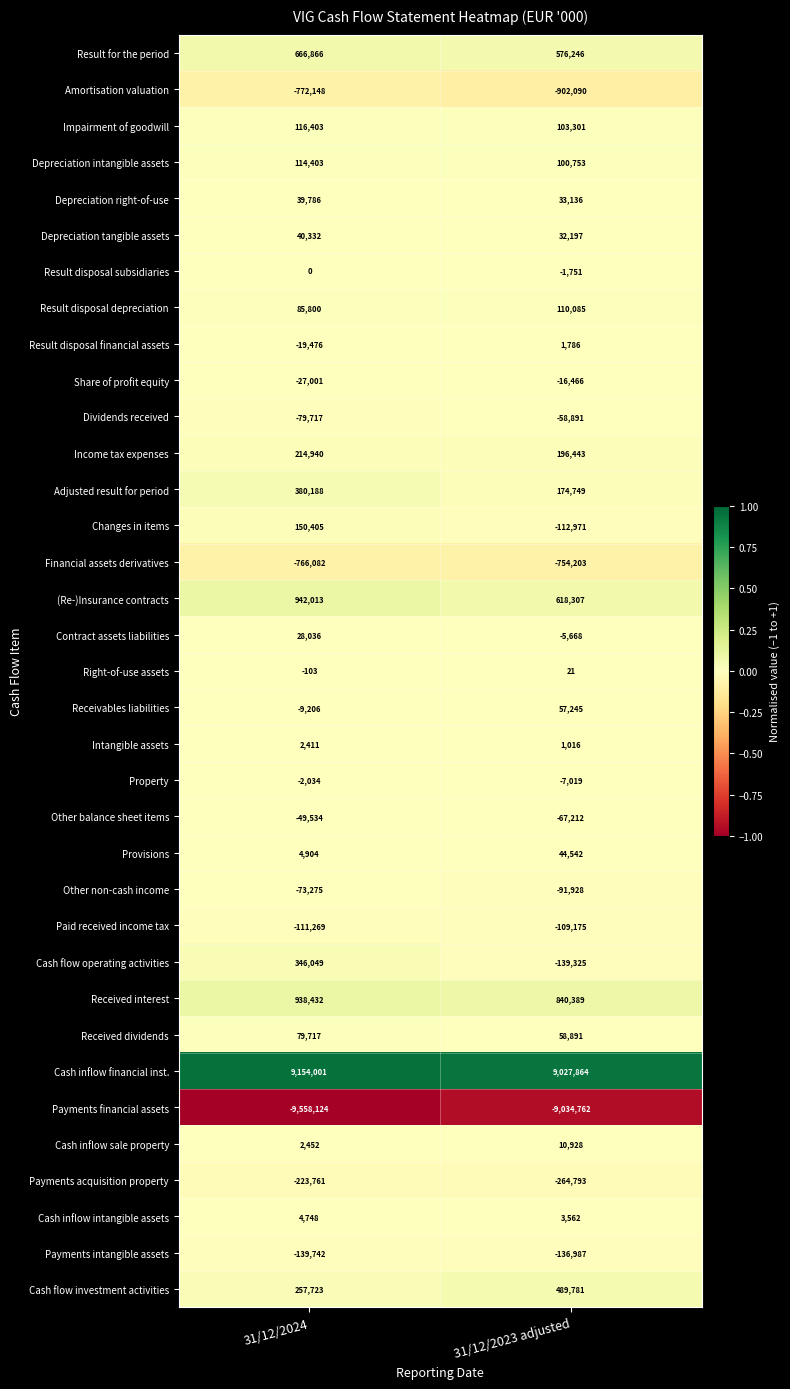

What is the approximate value of Received interest at 31/12/2024?

938432